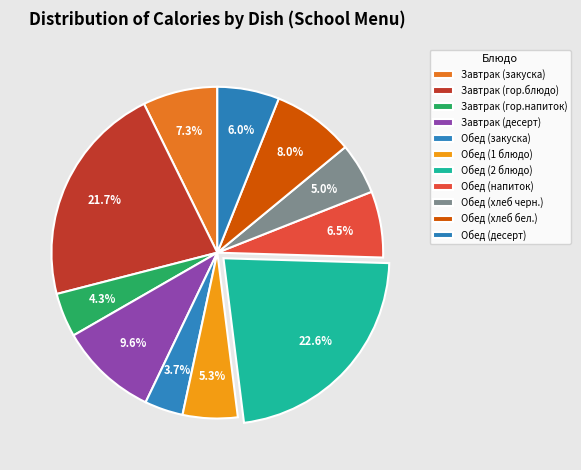

How many segments does this pie chart have?

11